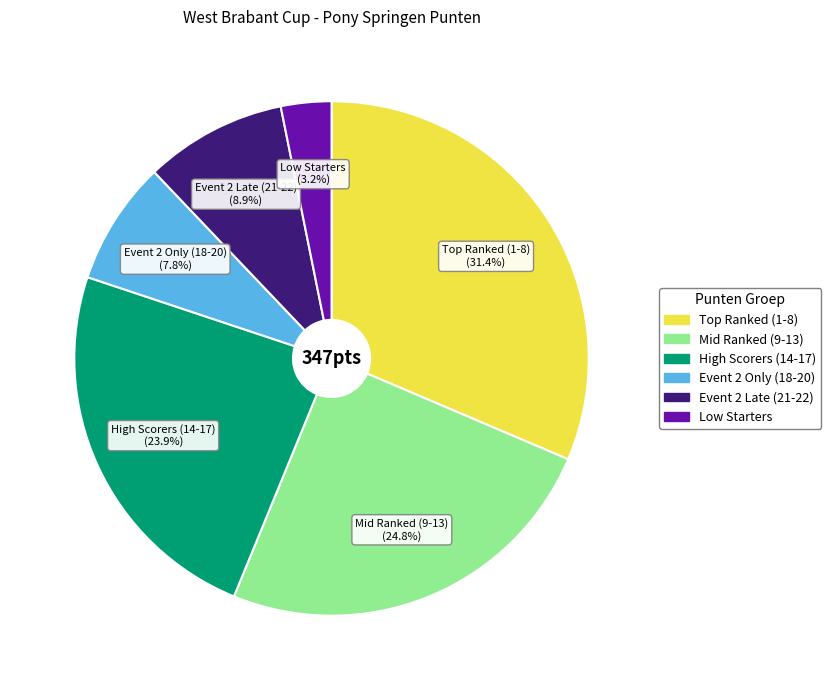

Does any single category account for the majority?

No